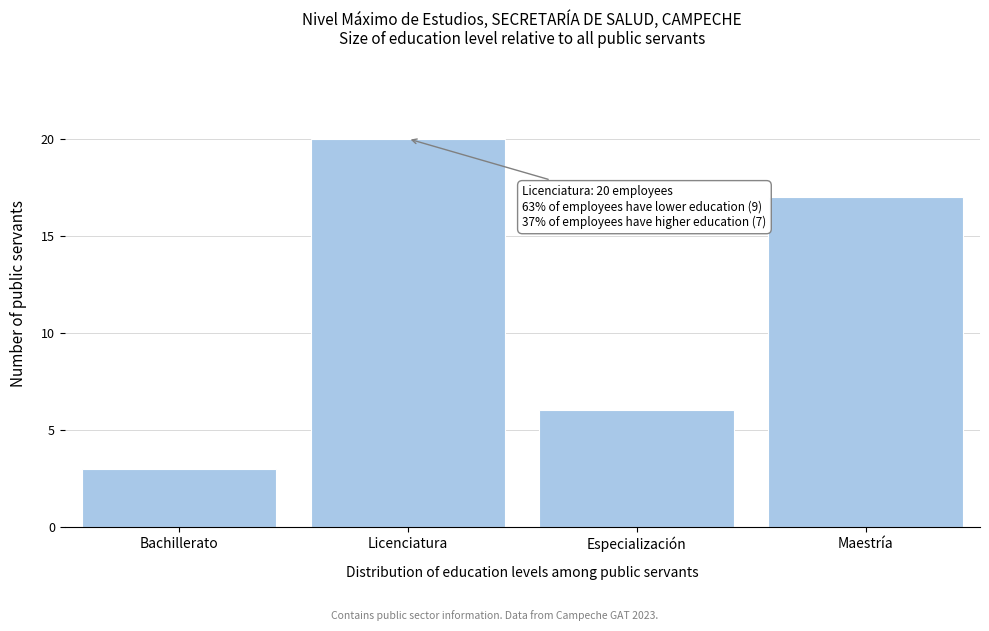

Reading left to right, extract all data points from this chart.

Bachillerato=3	Licenciatura=20	Especialización=6	Maestría=17